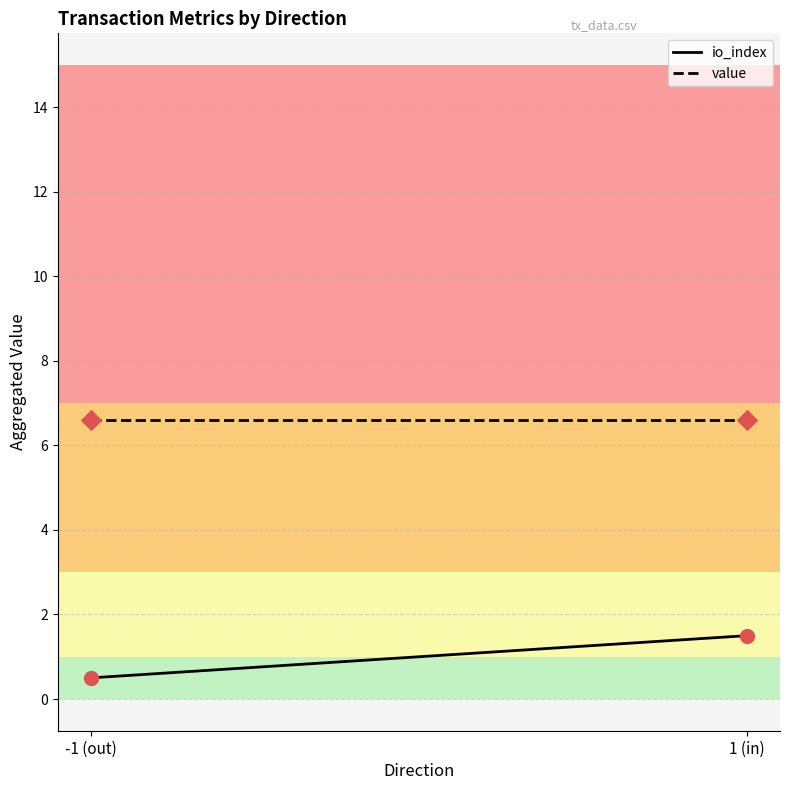

Is the value of io_index at -1 (out) greater than the value of value at -1 (out)?

No